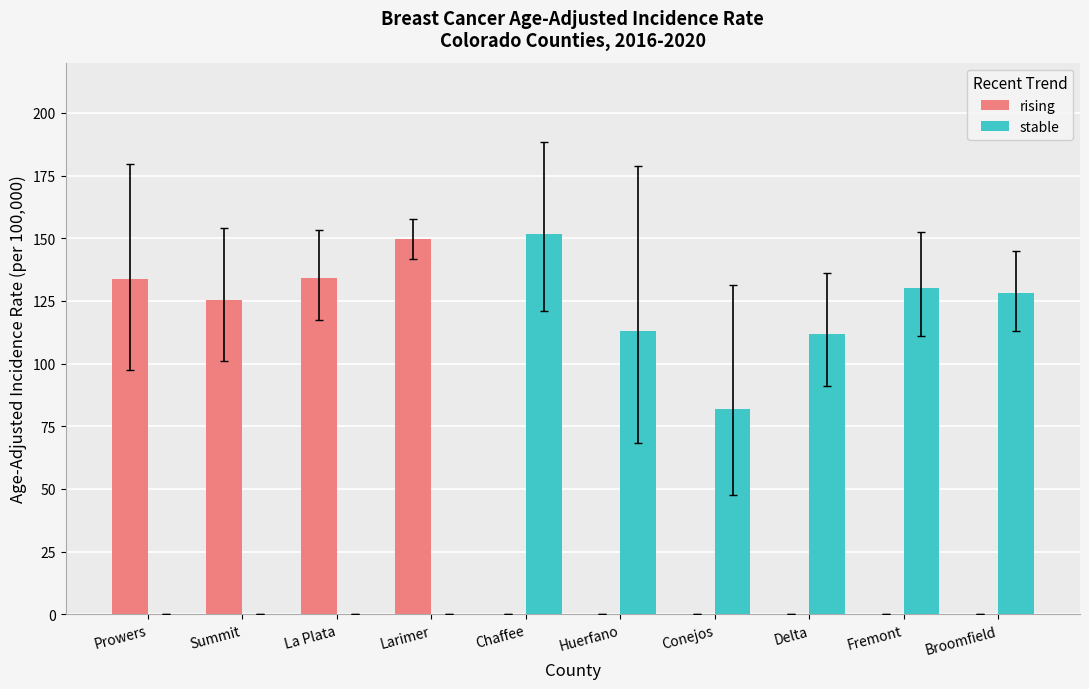

What is the approximate value of rising at La Plata?

134.3